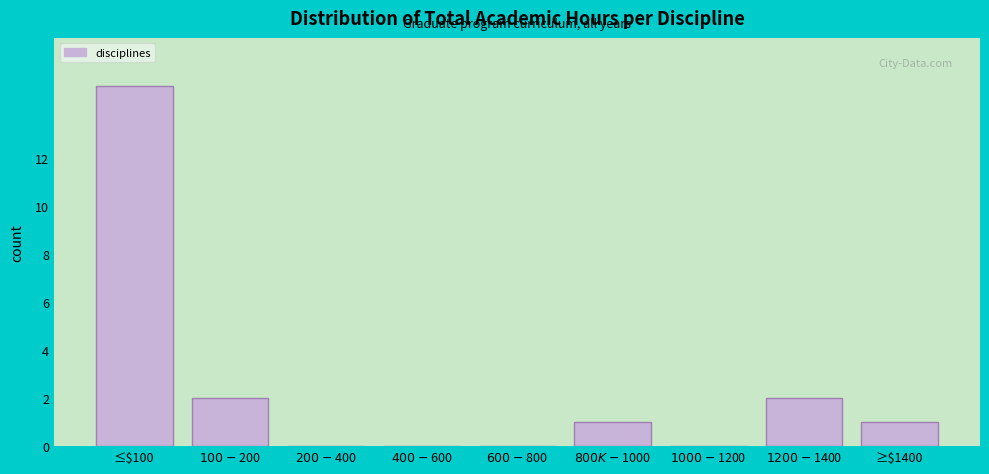

What is the greatest value displayed?

15